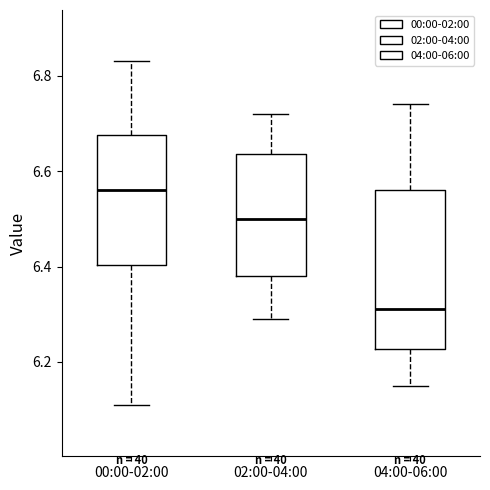

Reading left to right, read every box against the y-axis: the position of its median line, the range the box covers, and the ends of its whiskers. The values are not printed on the chart, so give them approximately, as read against the axis.

00:00-02:00: median 6.56, box 6.40 to 6.68, whiskers 6.12 to 6.84
02:00-04:00: median 6.50, box 6.38 to 6.64, whiskers 6.30 to 6.72
04:00-06:00: median 6.32, box 6.22 to 6.56, whiskers 6.16 to 6.74